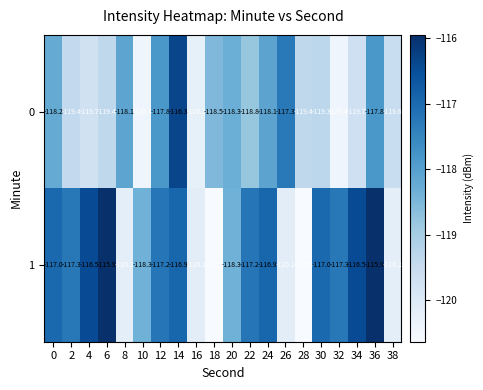

Rank the series at 14 from highest to lowest value.

0, 1